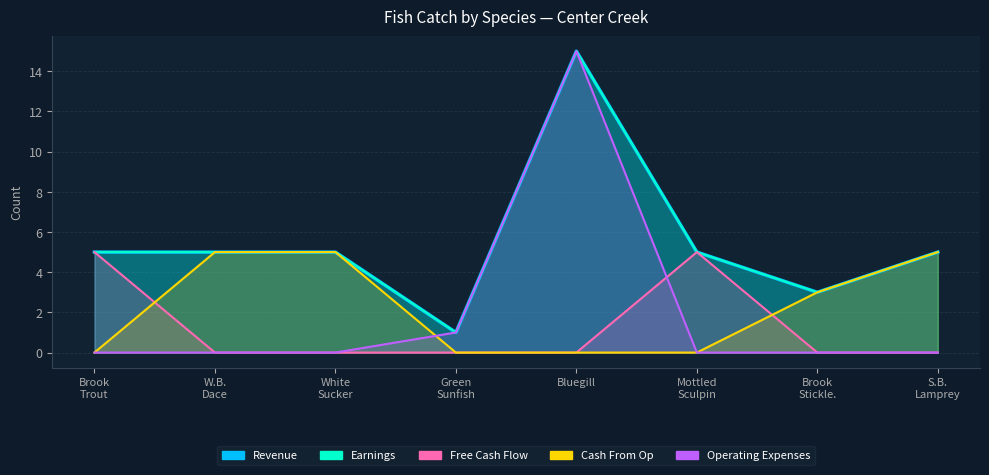

What are all the series names shown in the legend?

Revenue, Earnings, Free Cash Flow, Cash From Op, Operating Expenses